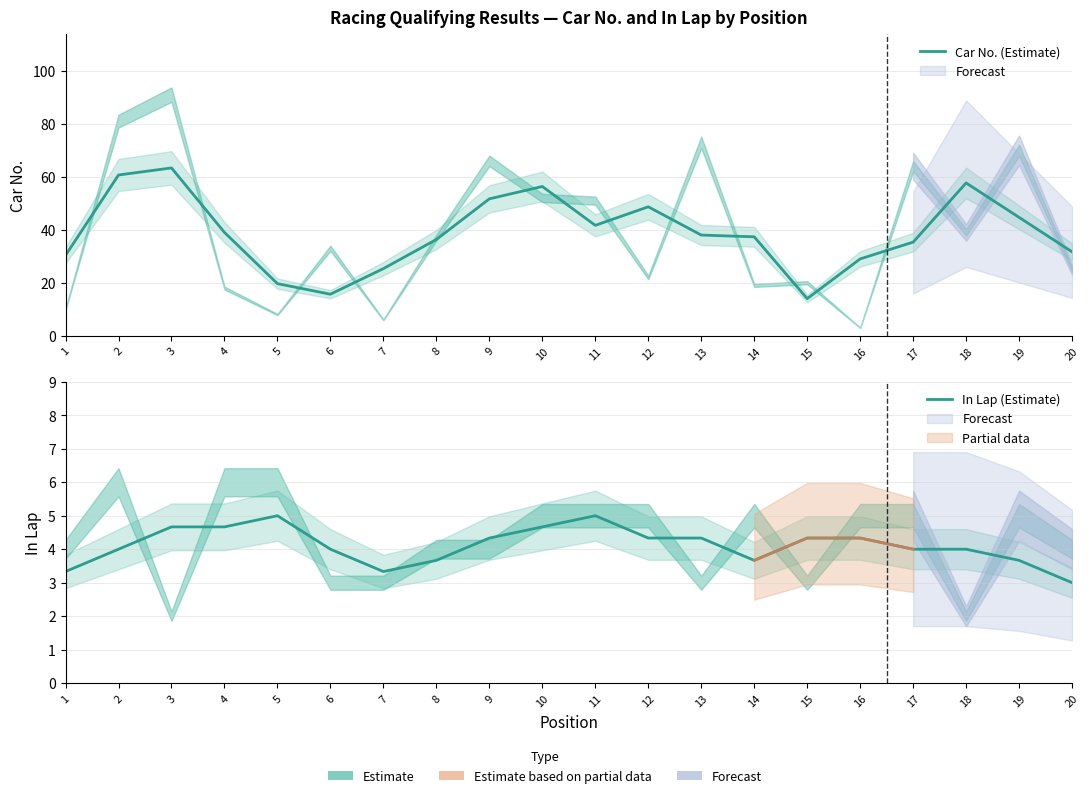

What is the difference between the second highest and second lowest values in the Car No. (Estimate) series?

45.0